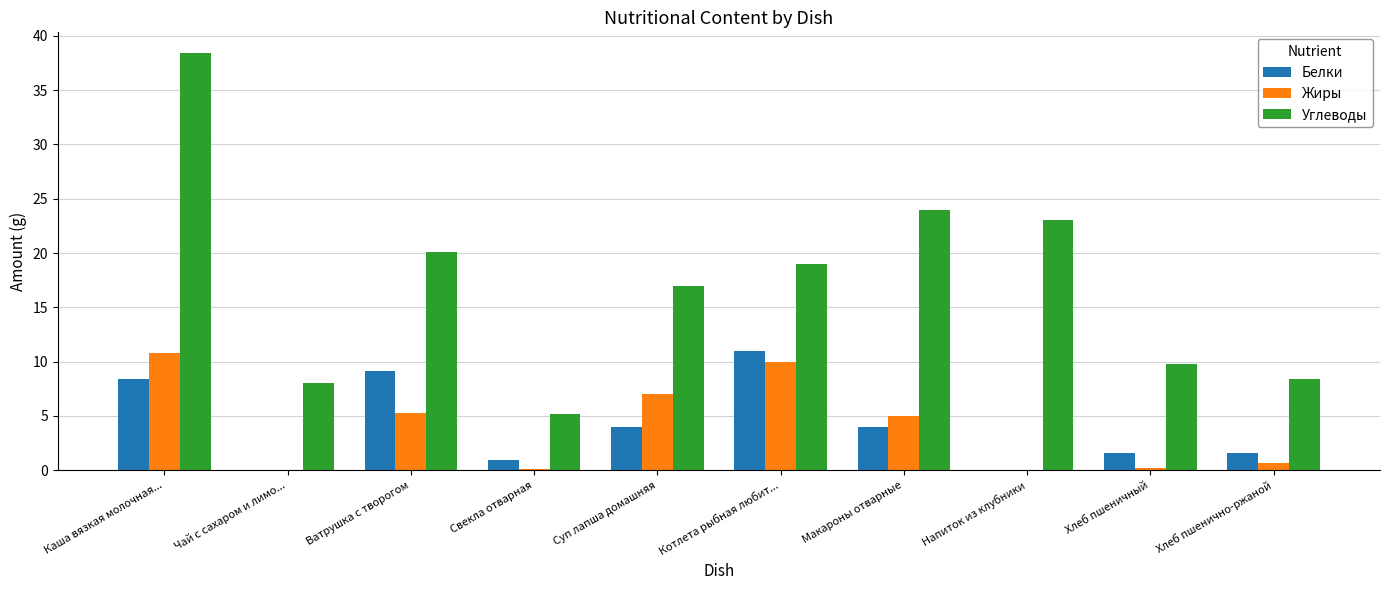

Which label corresponds to the largest value in the chart?

Каша вязкая молочная...